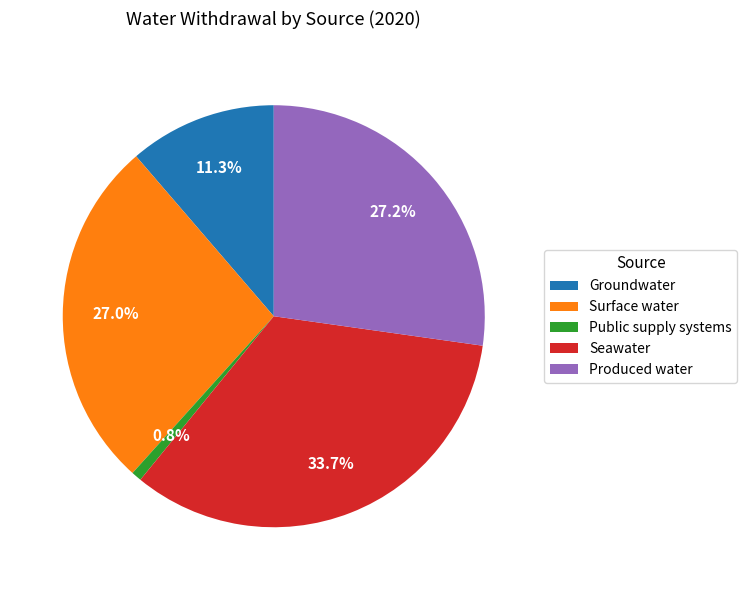

Do Surface water and Groundwater together represent more than half of the pie?

No